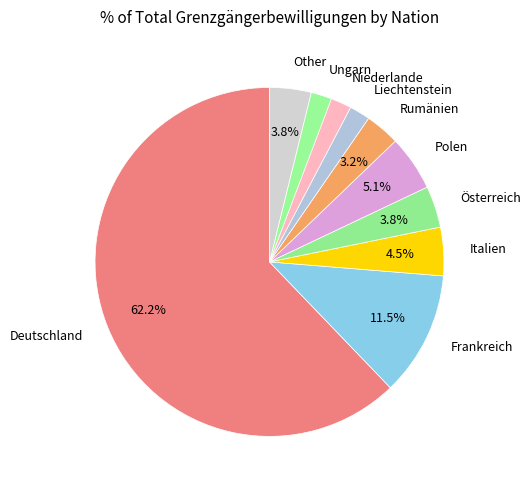

Approximately how many times larger is the value at Polen compared to Niederlande?

2.7